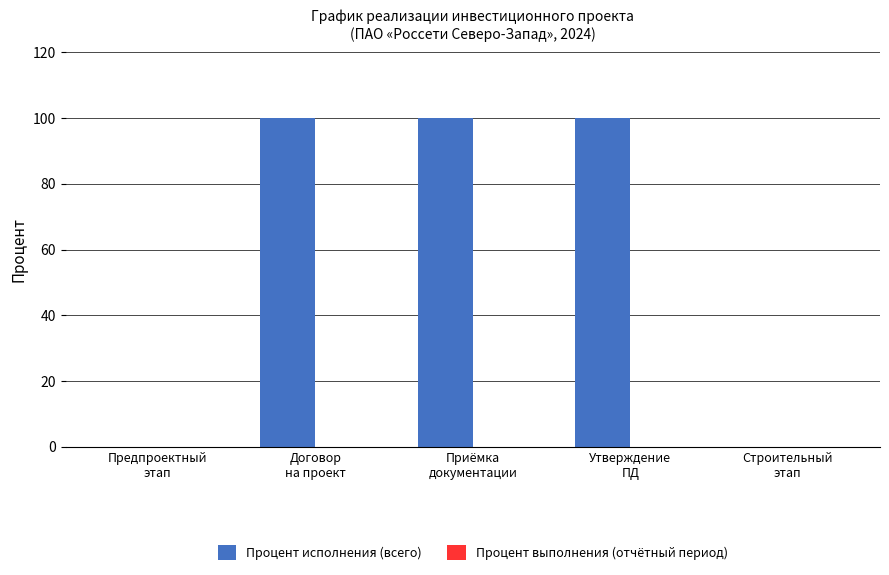

What is the sum of all values?

300